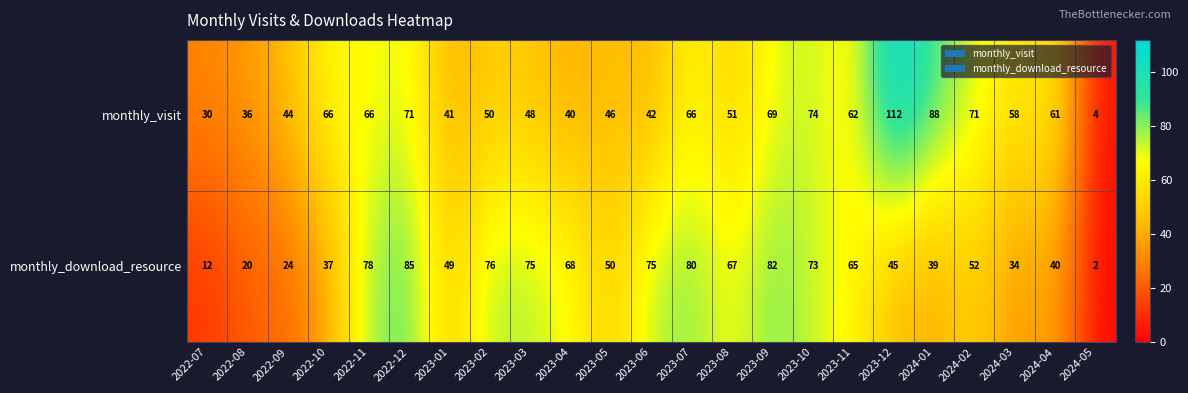

At 2023-07, list the series in order from smallest to largest.

monthly_visit, monthly_download_resource